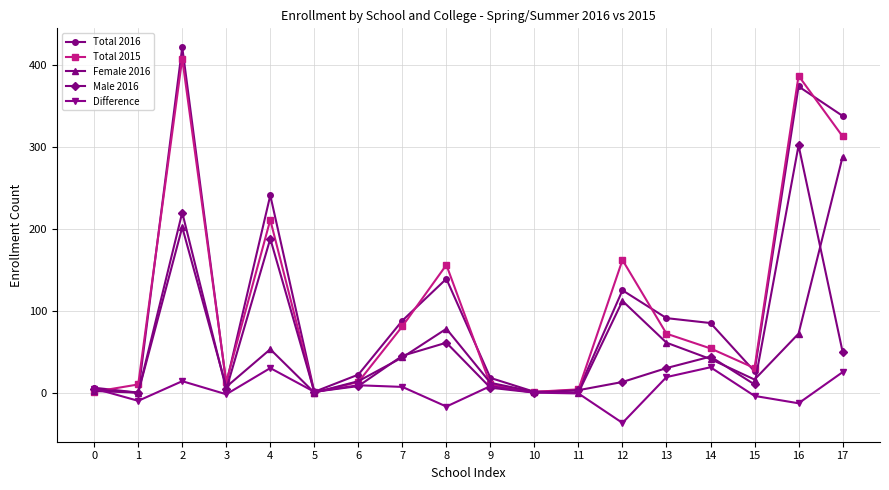

What is the maximum value shown in the chart?

422